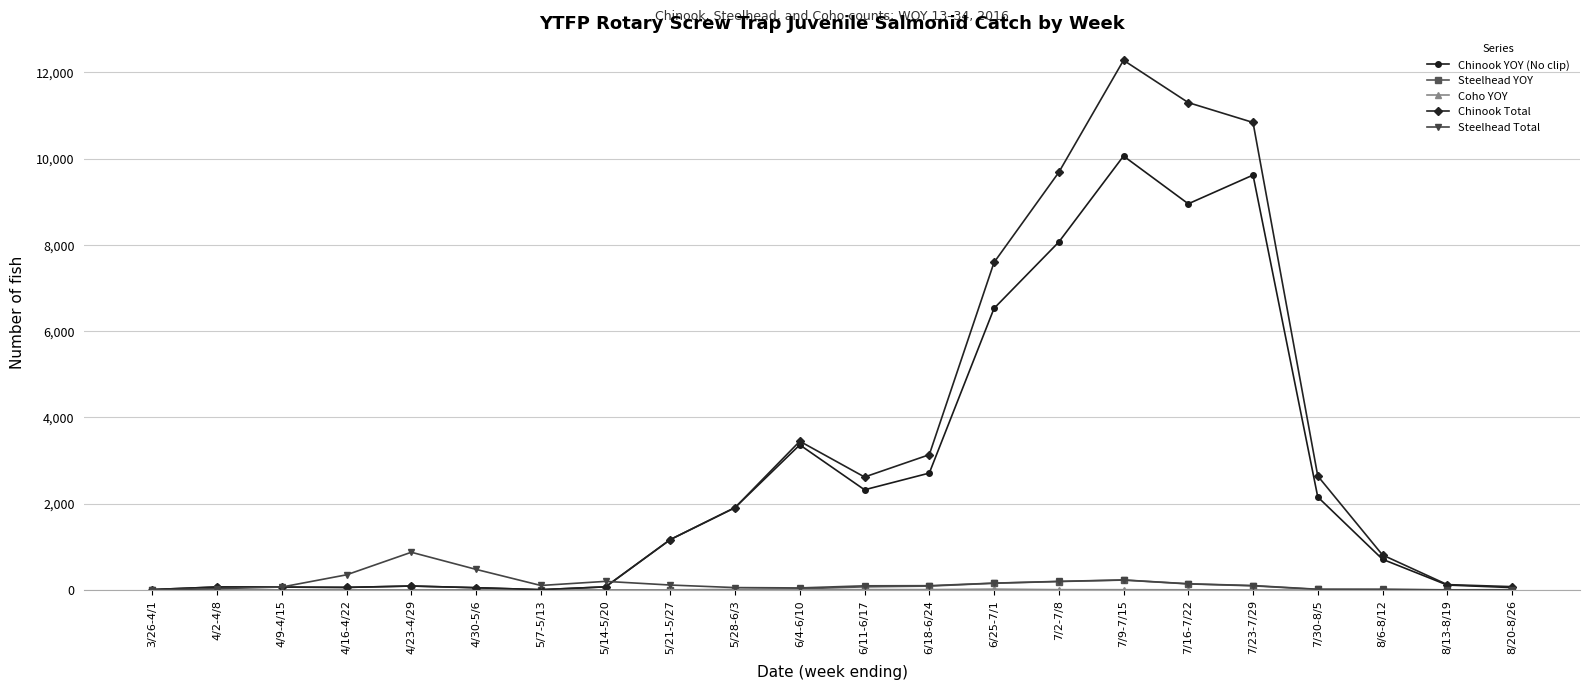

At how many categories does at least one series exceed 6347?

5